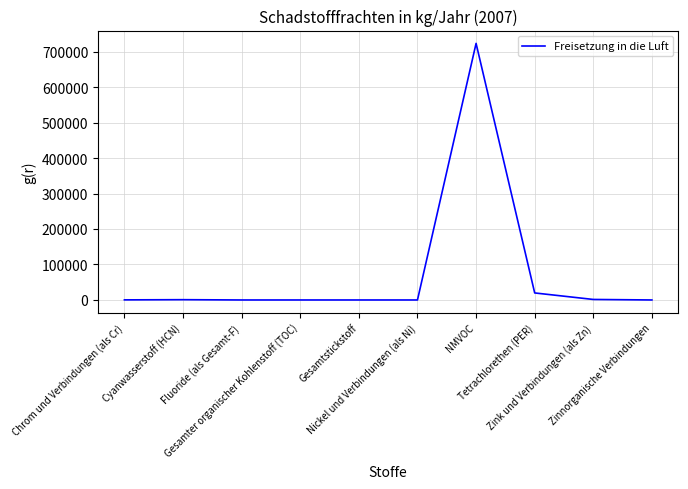

What is the maximum value shown in the chart?

723000